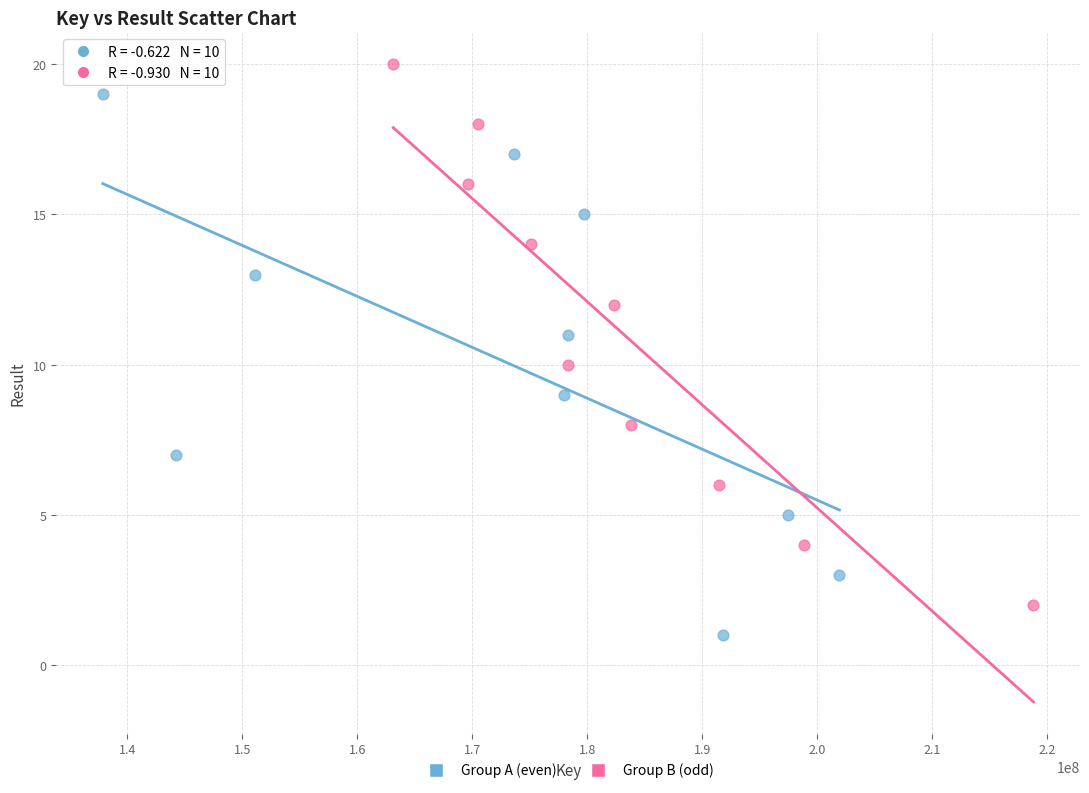

Which series reaches the maximum Y coordinate?

Group B (odd)